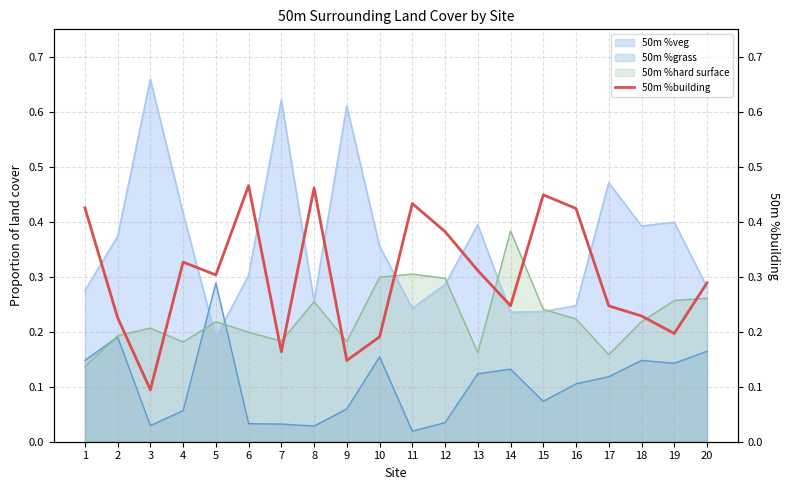

How many times do 50m %grass and 50m %veg cross each other?

2